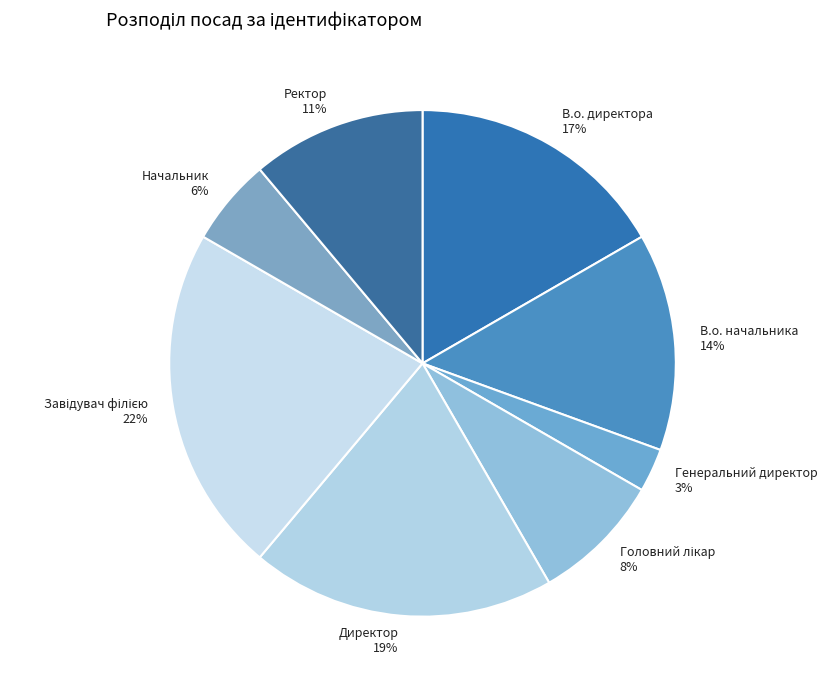

Is it true that Начальник is 6% of the pie?

True